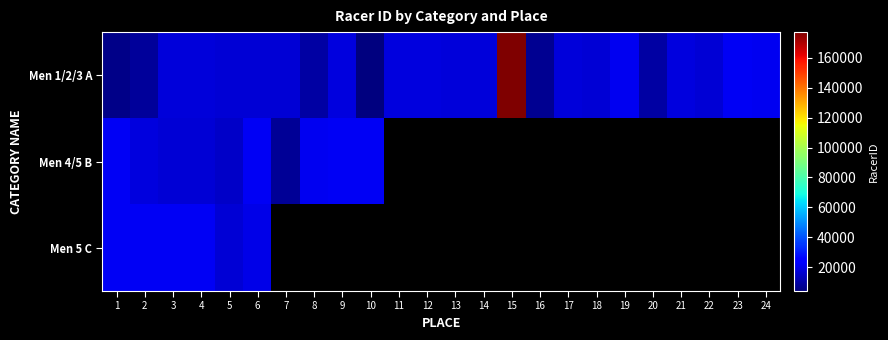

Rank the series at 2 from highest to lowest value.

Men 5 C, Men 4/5 B, Men 1/2/3 A